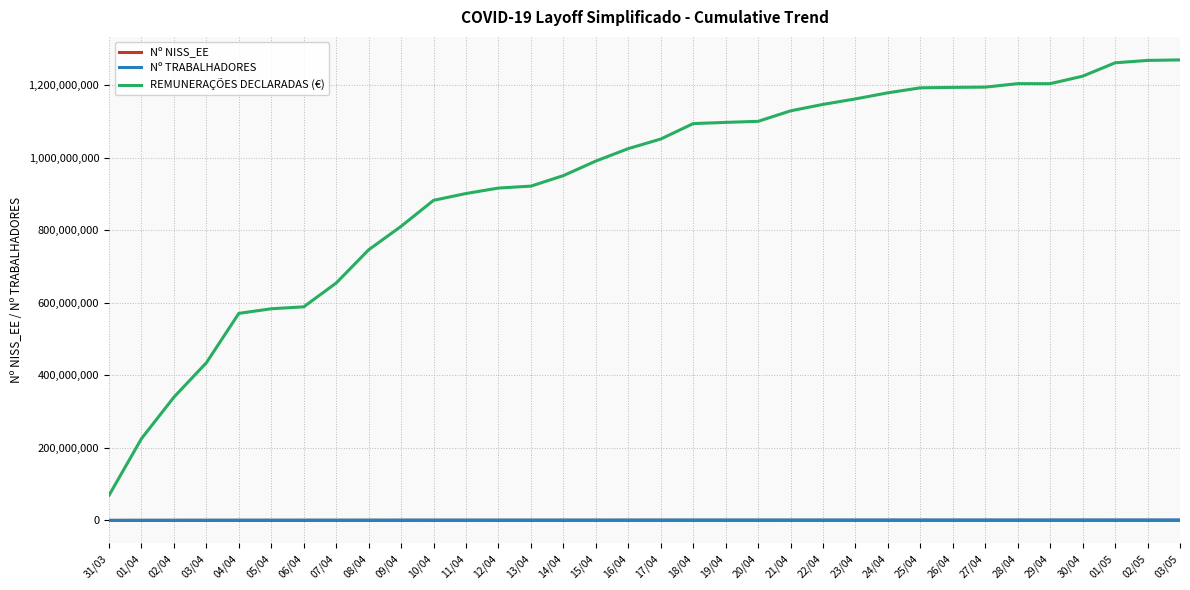

True or false: Nº NISS_EE has a value of 94915 at 26/04.

True